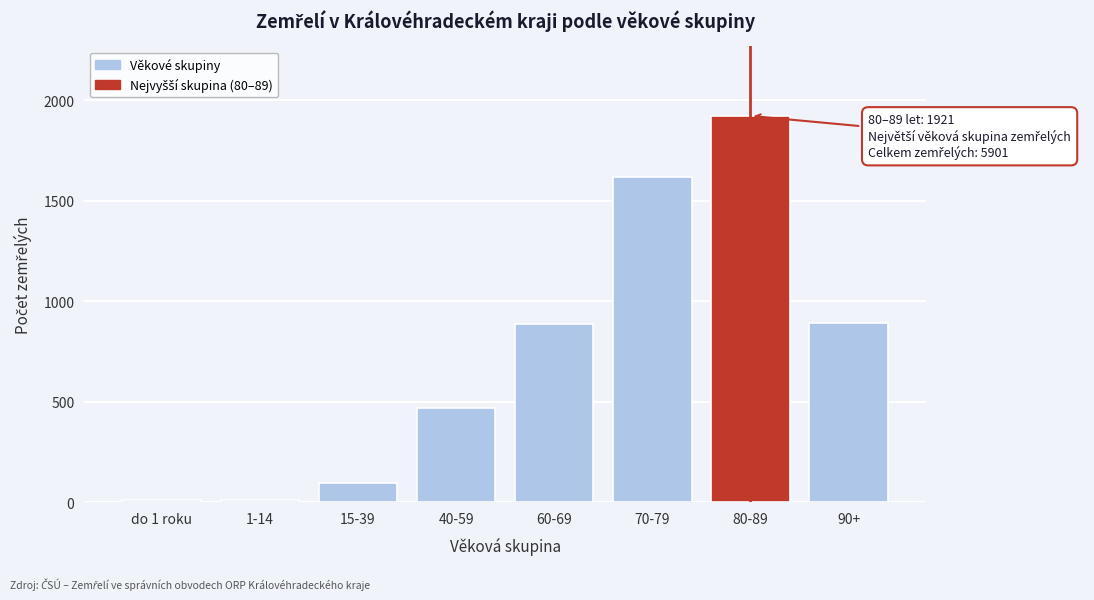

Is it true that the value at 90+ is 892?

True